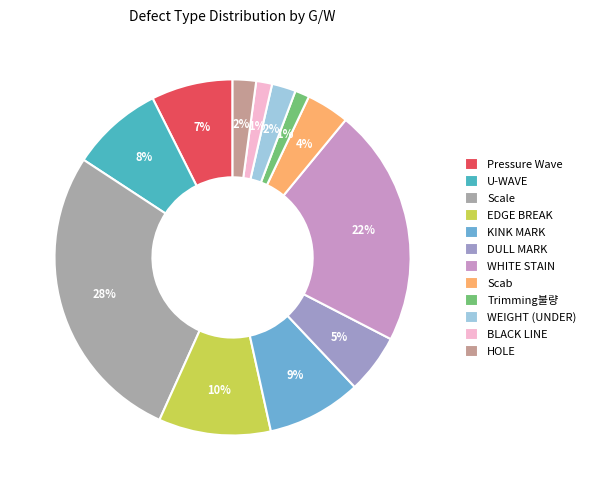

Is Scale the majority of the pie?

No